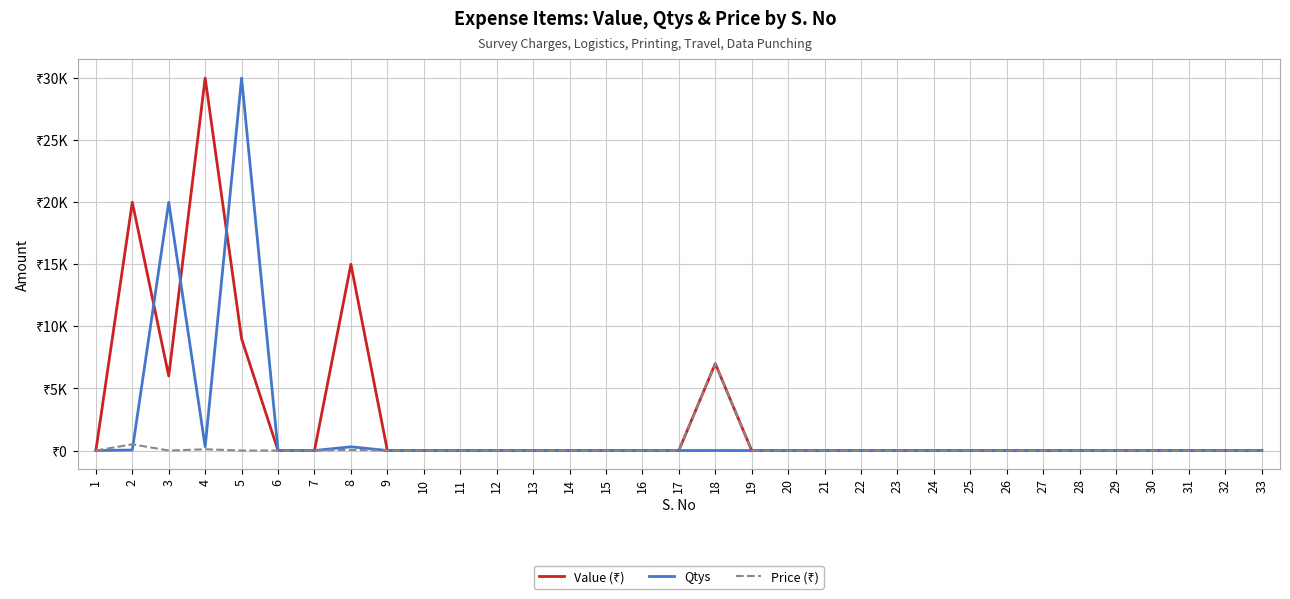

Does the chart display data point markers on the line(s)?

No